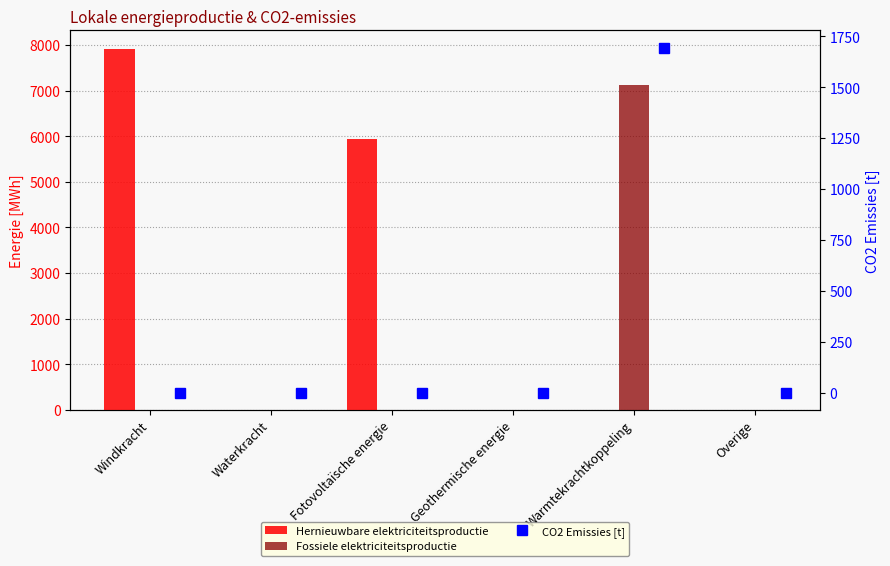

The Fossiele elektriciteitsproductie series shows -2901.4 at Geothermische energie. True or false?

False